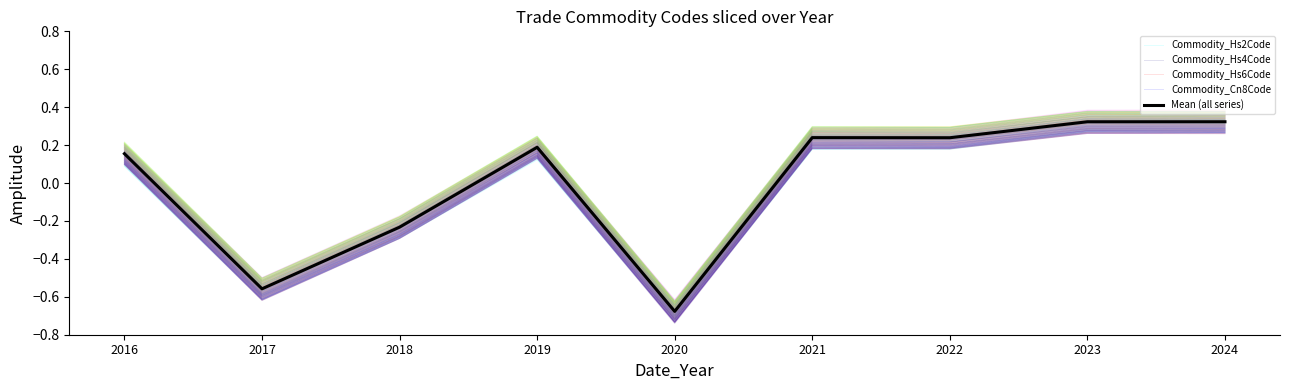

At which category does the chart reach its peak across all series?

2024